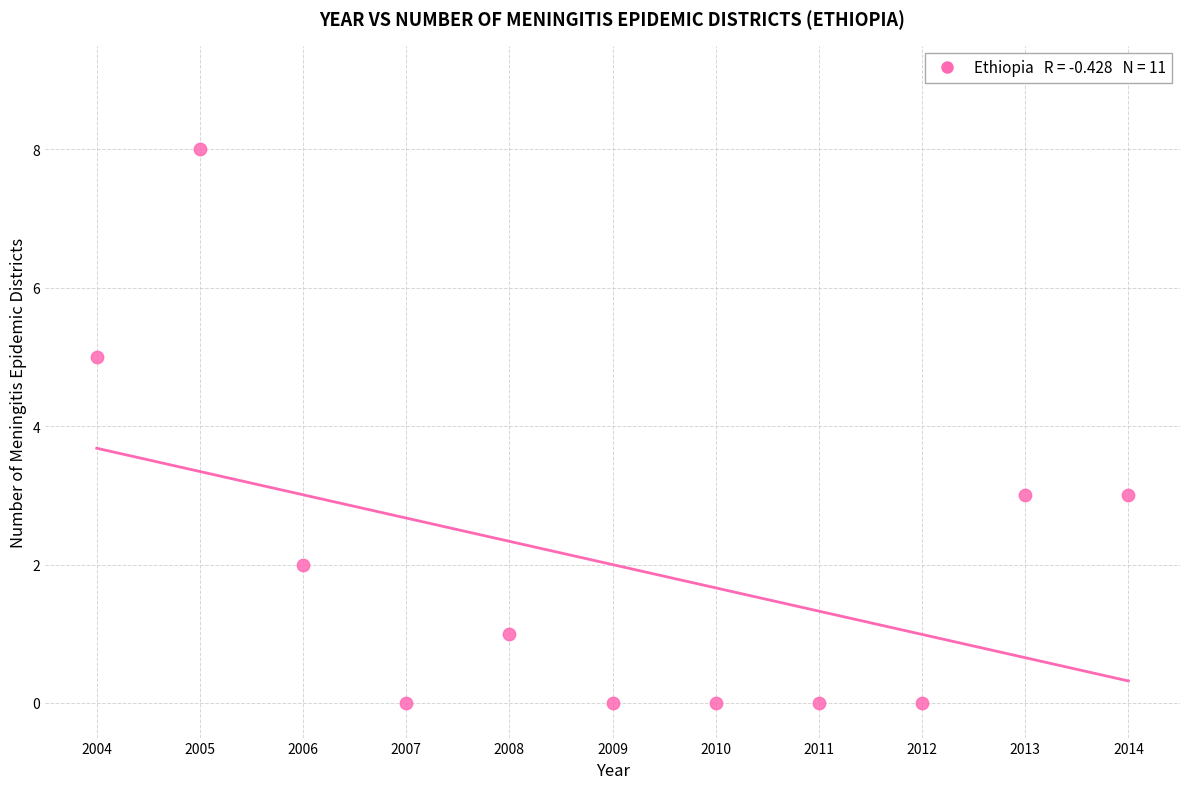

What is the average X value?

2009